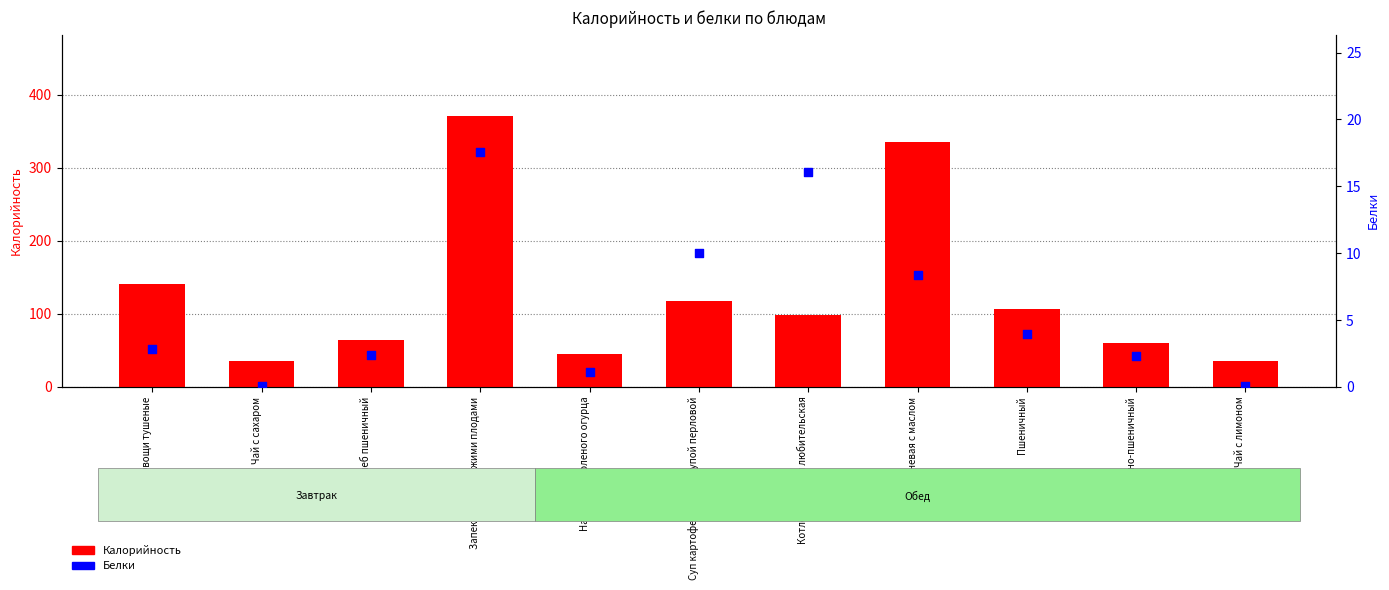

Which series contains the lowest Y value?

Белки